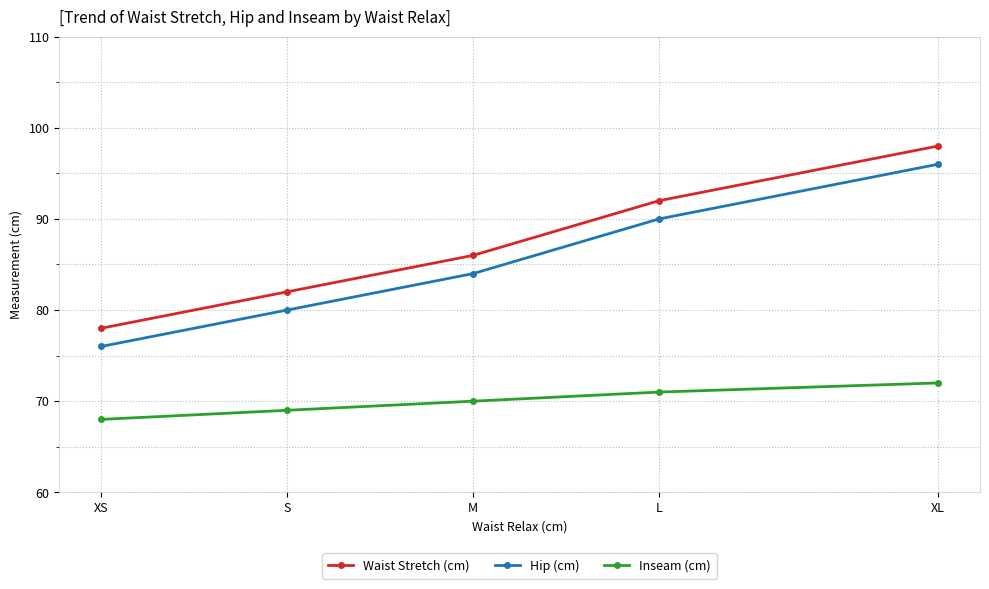

What is the maximum value for Hip (cm)?

96